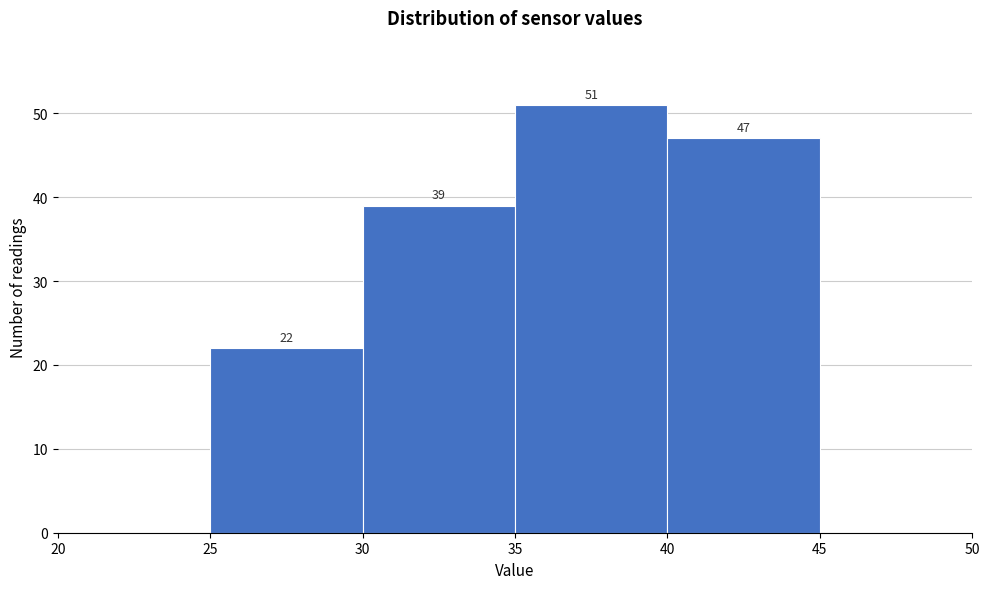

Which range on the x-axis has the tallest bar?

35 to 40